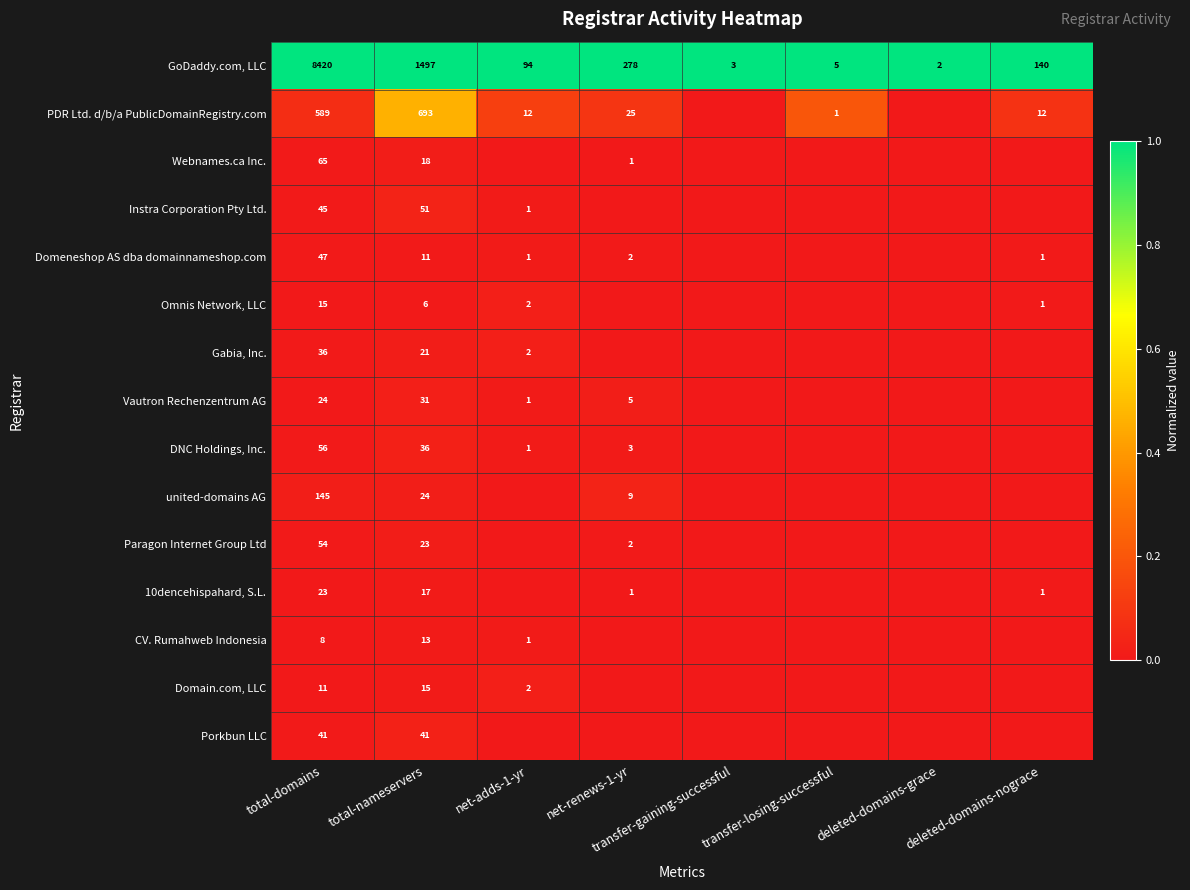

What is the total value across all series at total-domains?

9579